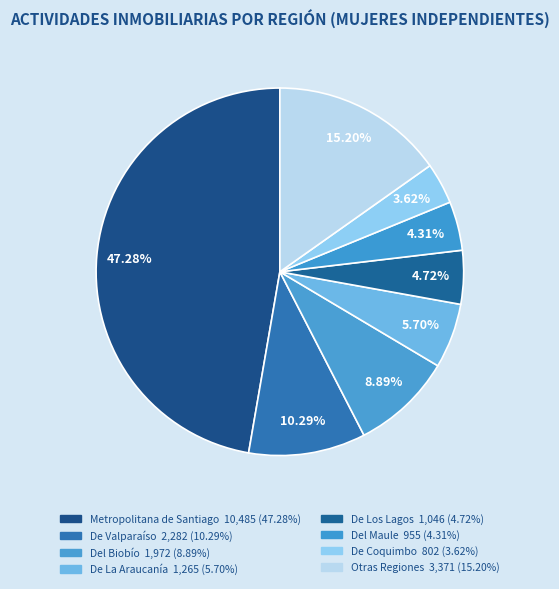

Is there a majority slice in this chart?

No